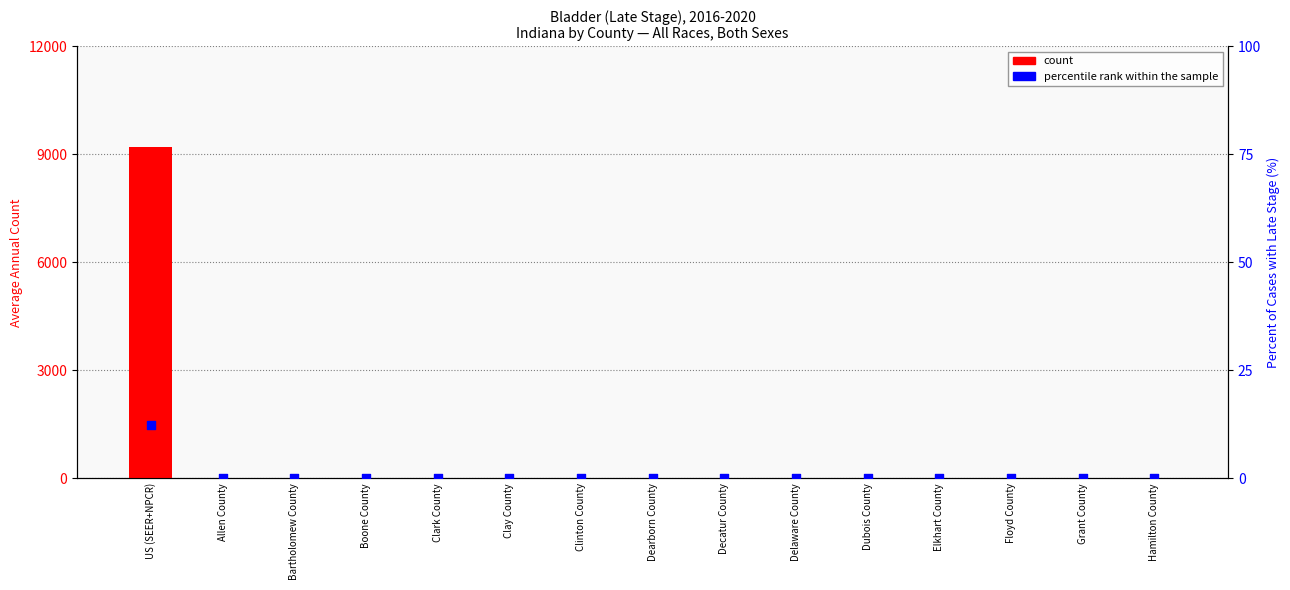

At how many categories does at least one series exceed 449?

1